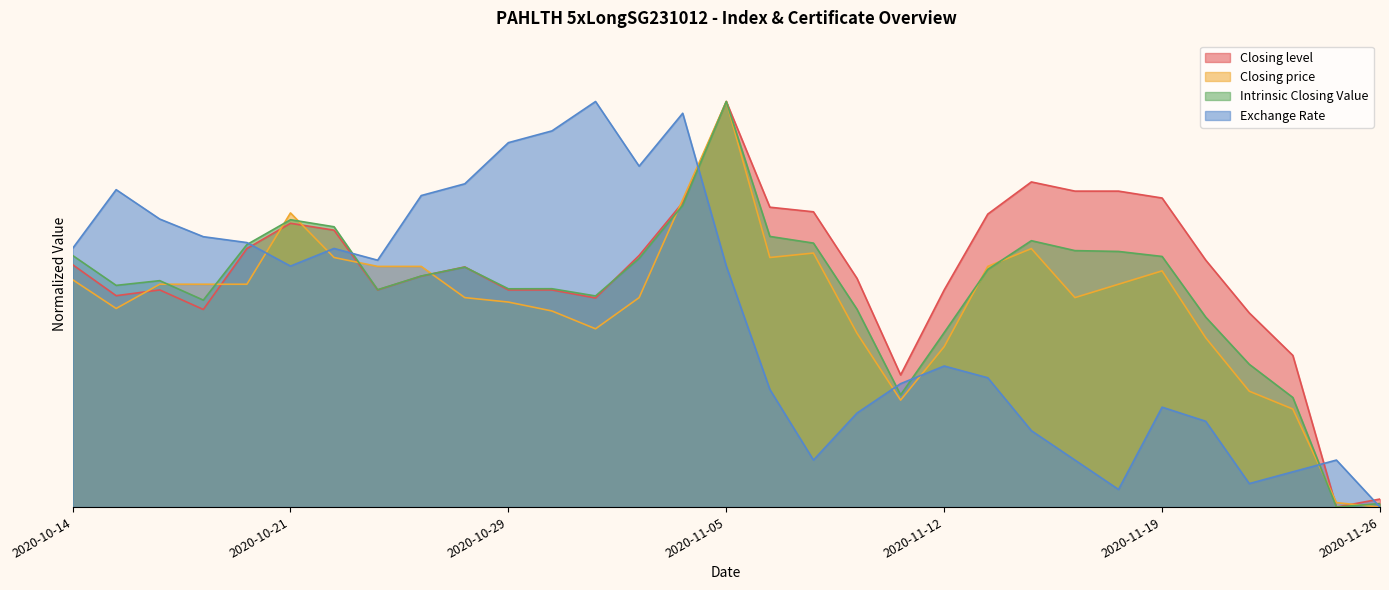

What is the sum of the Intrinsic Closing Value values at 2020-11-04 and 2020-11-26?

0.8